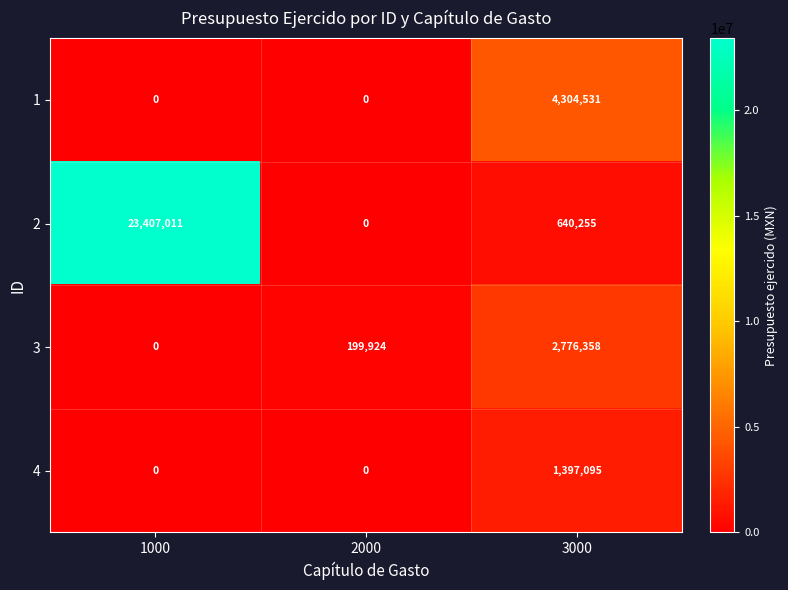

How many data points in 4 are above 0?

1